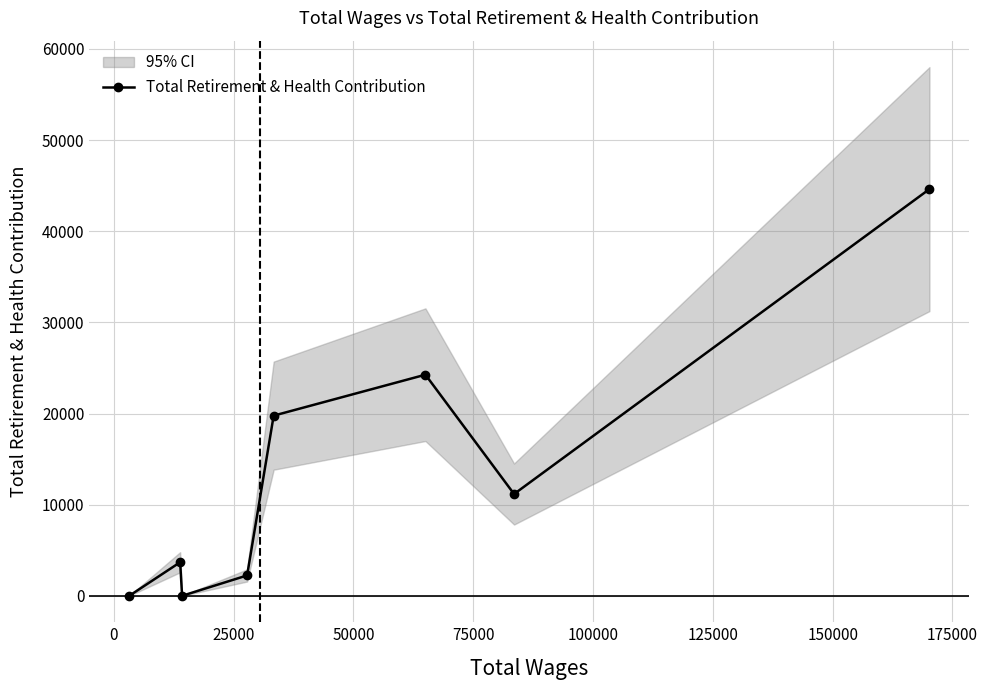

Is this an area chart (filled region under the line)?

No